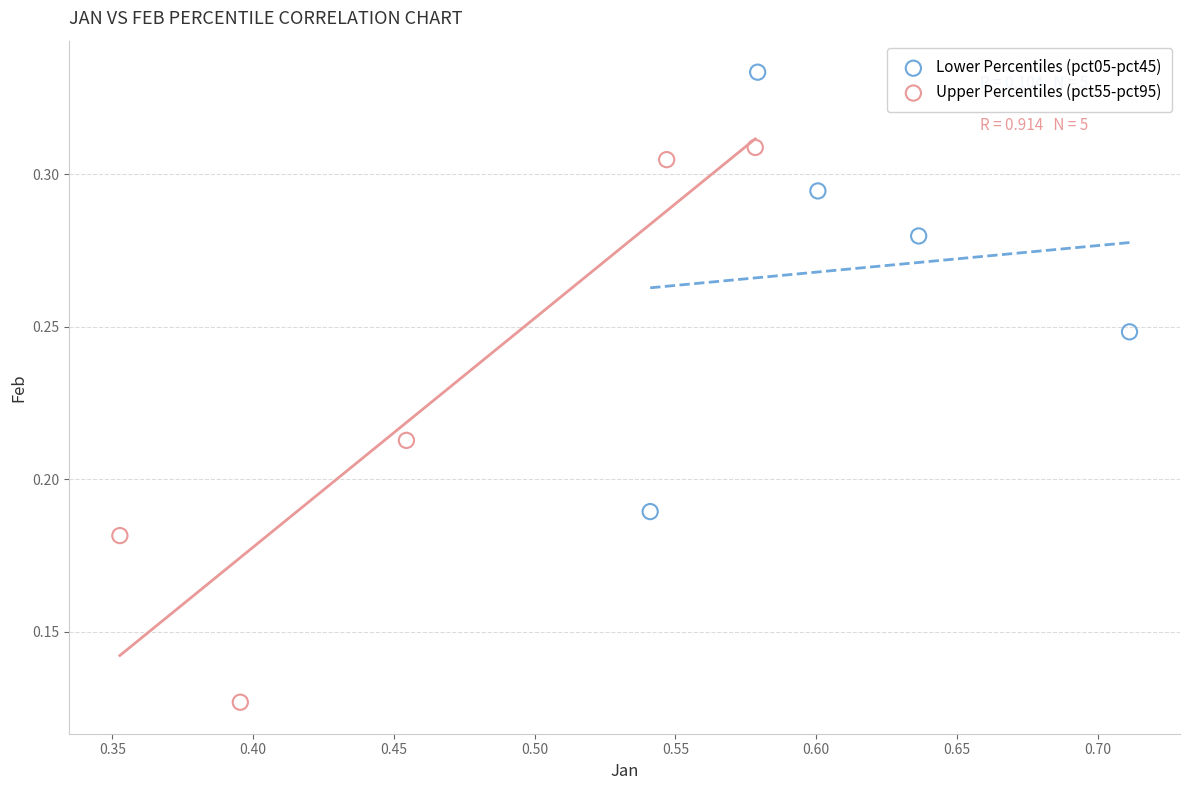

Which series reaches the minimum Y coordinate?

Upper Percentiles (pct55-pct95)